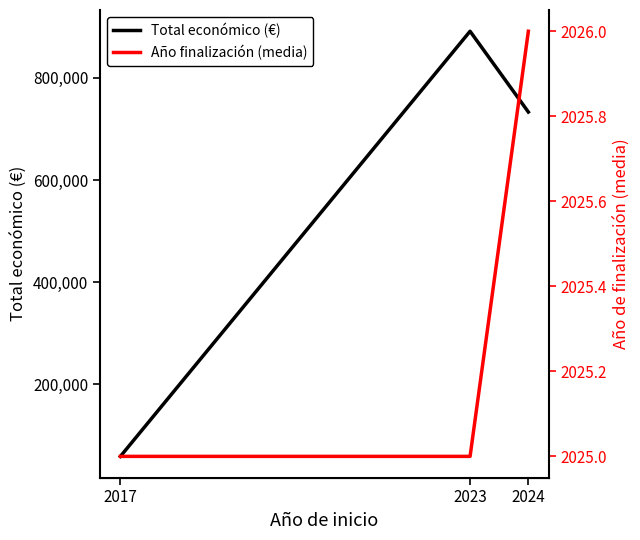

The value of Año finalización (media) at 2024 is 2880. True or false?

False